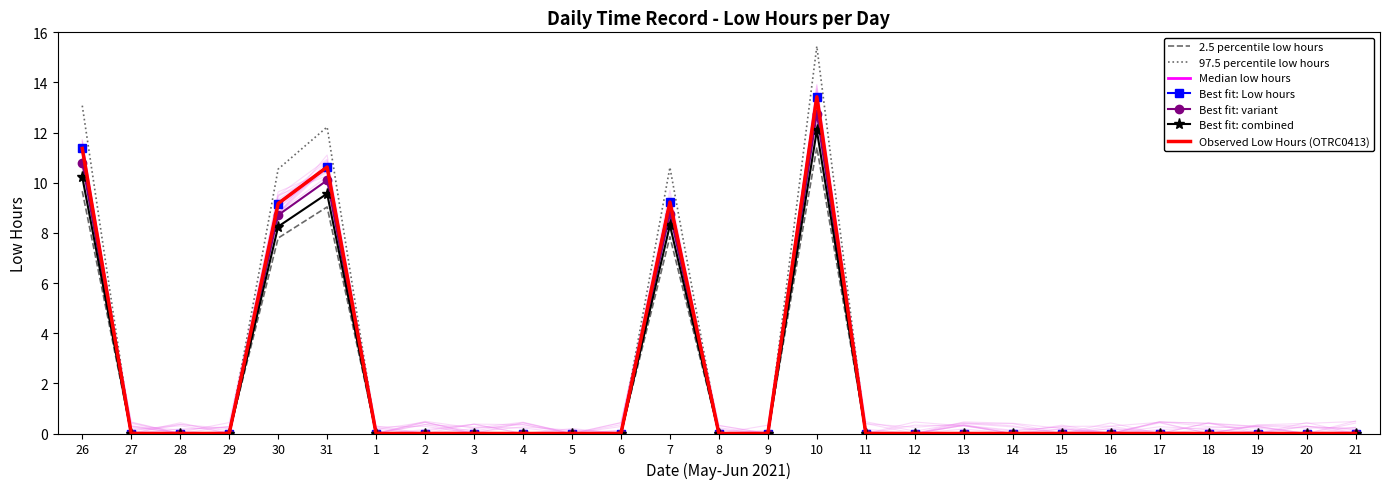

What position from the right is 8?

14